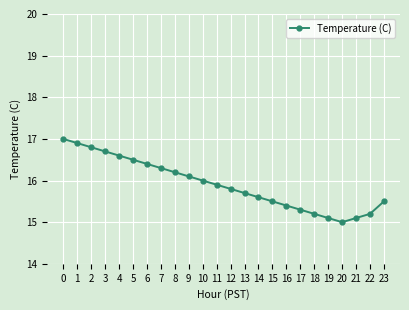

The value at 22 is 21.5. True or false?

False